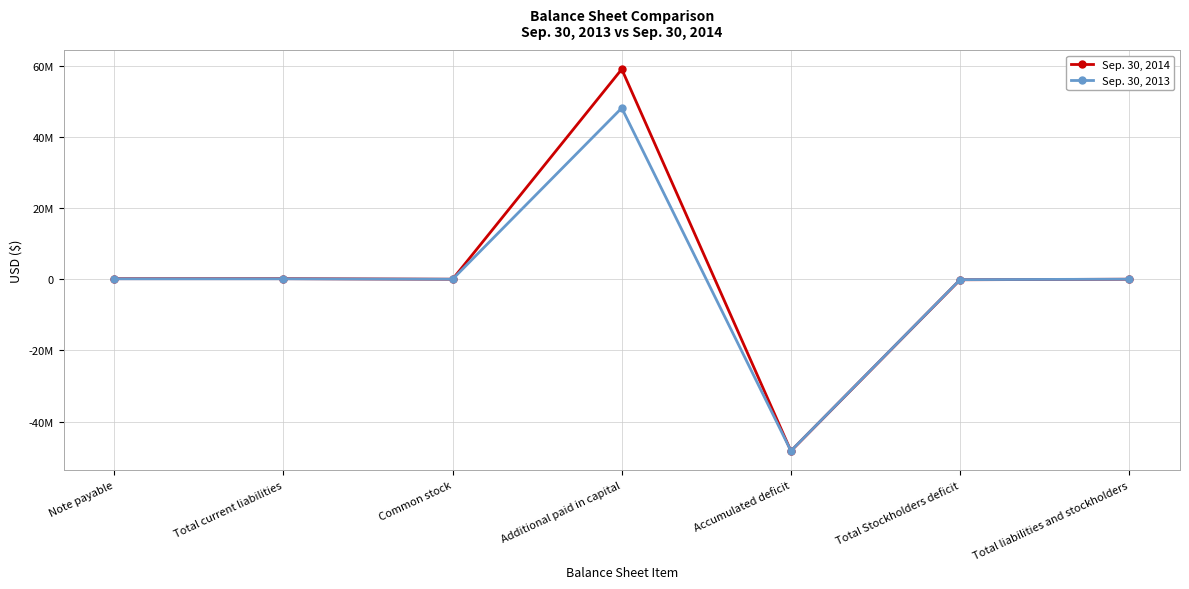

How many interior local peaks does the Sep. 30, 2013 series have?

1